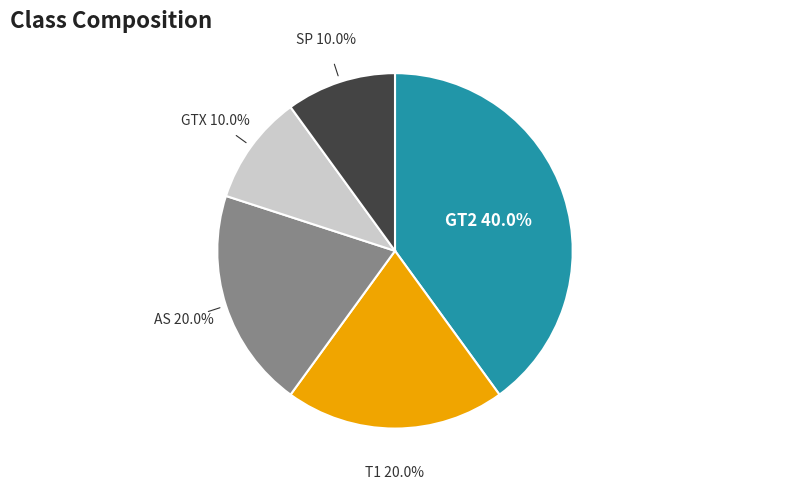

Is there any slice that represents more than half of the pie?

No